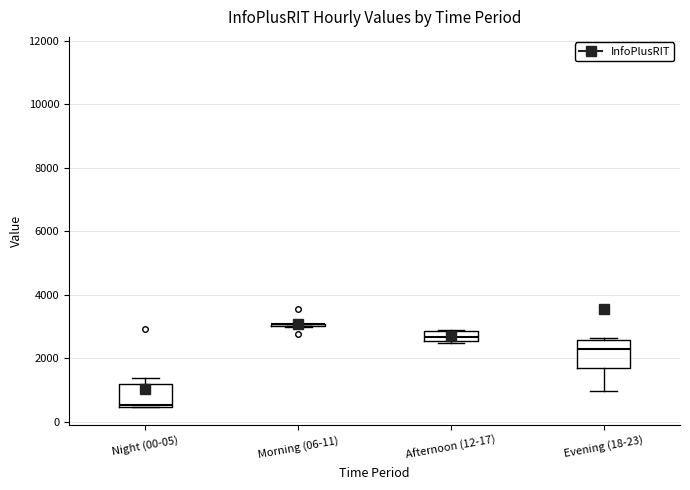

Reading left to right, transcribe this box plot: for each box, give where its median line is, the range the box spans, and where its two whiskers end, as read against the y-axis. The values are not printed on the chart, so give them approximately, as read against the axis.

Night (00-05): median 600, box 400 to 1200, whiskers 400 to 1400
Morning (06-11): box collapsed to a line at 3000, whiskers 3000 to 3000
Afternoon (12-17): median 2600 (inside the box), box 2600 to 2800, whiskers 2400 to 2800
Evening (18-23): median 2200, box 1600 to 2600, whiskers 1000 to 2600 (just above the box's upper edge)